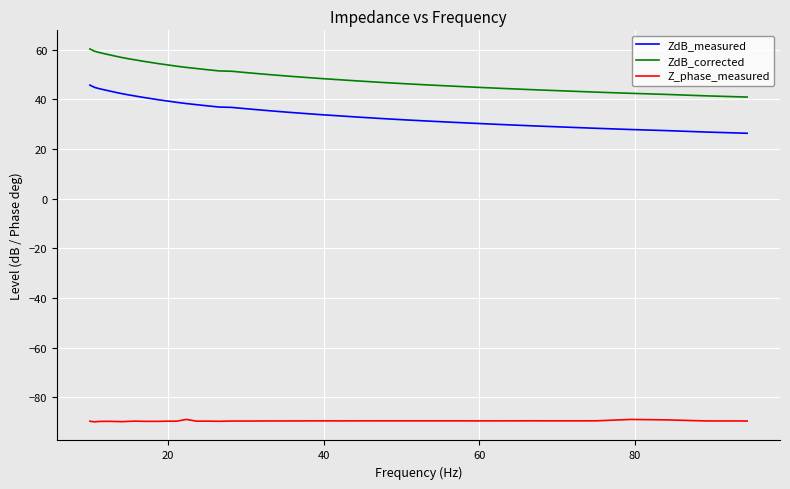

What is the minimum value shown in the chart?

-89.9